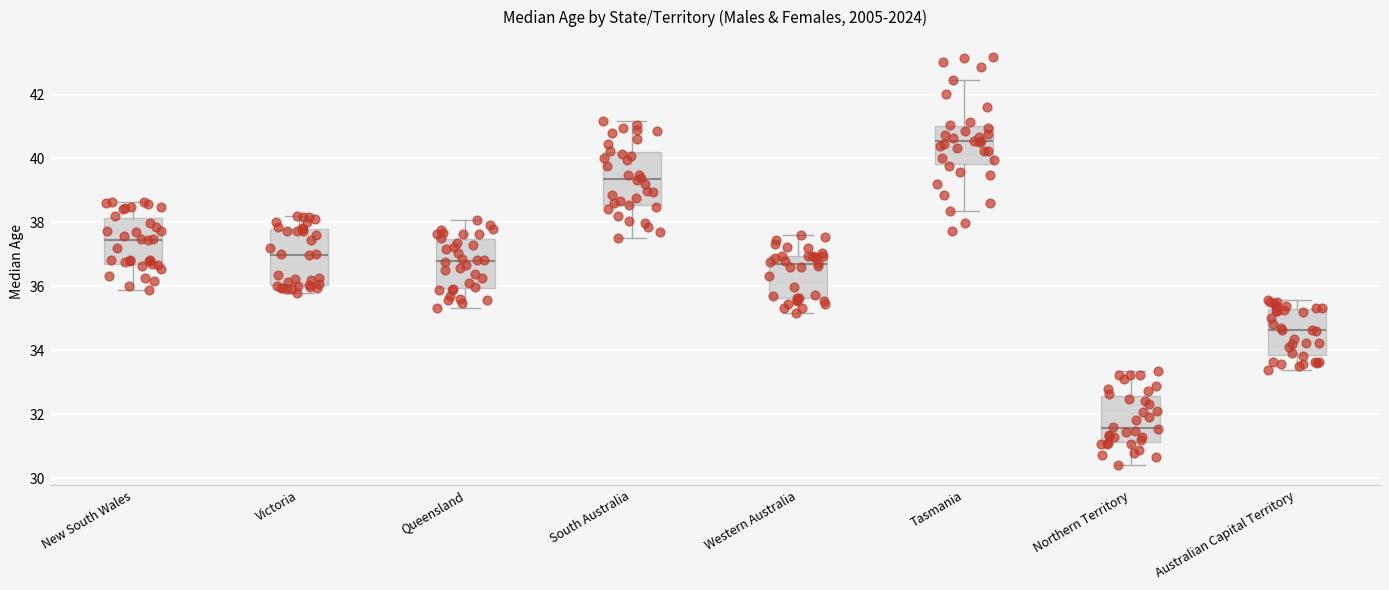

Where does the upper whisker of the box for South Australia end on the y-axis? The values are not printed on the chart, so give them approximately, as read against the axis.

41.2